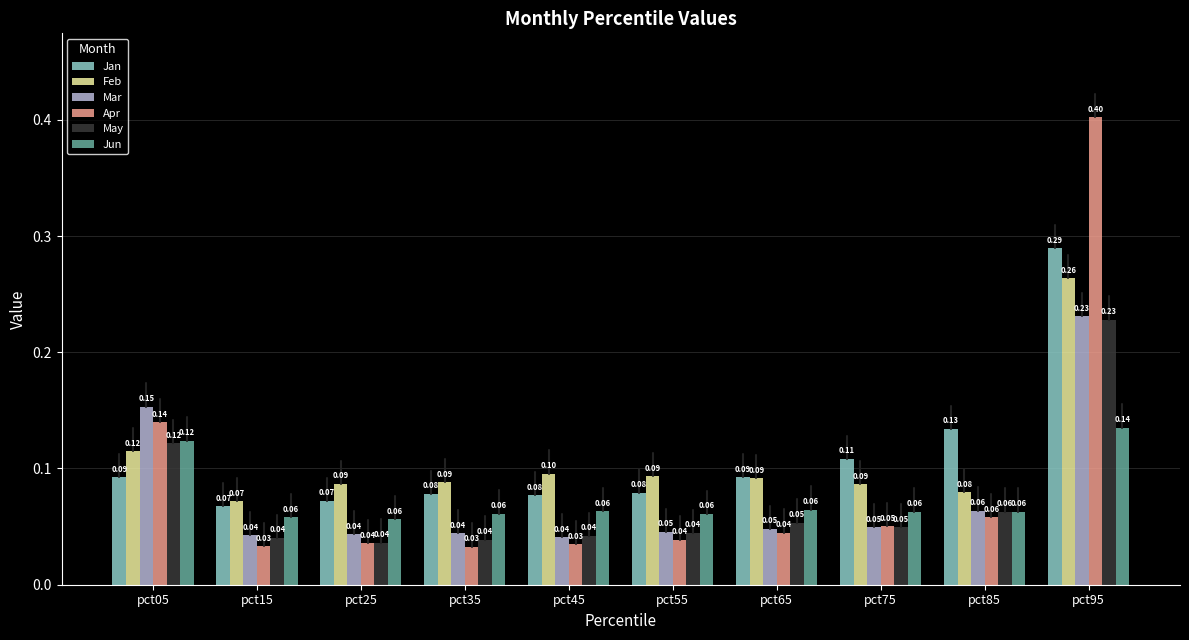

Is it true that Jan equals 0.2 at pct75?

False